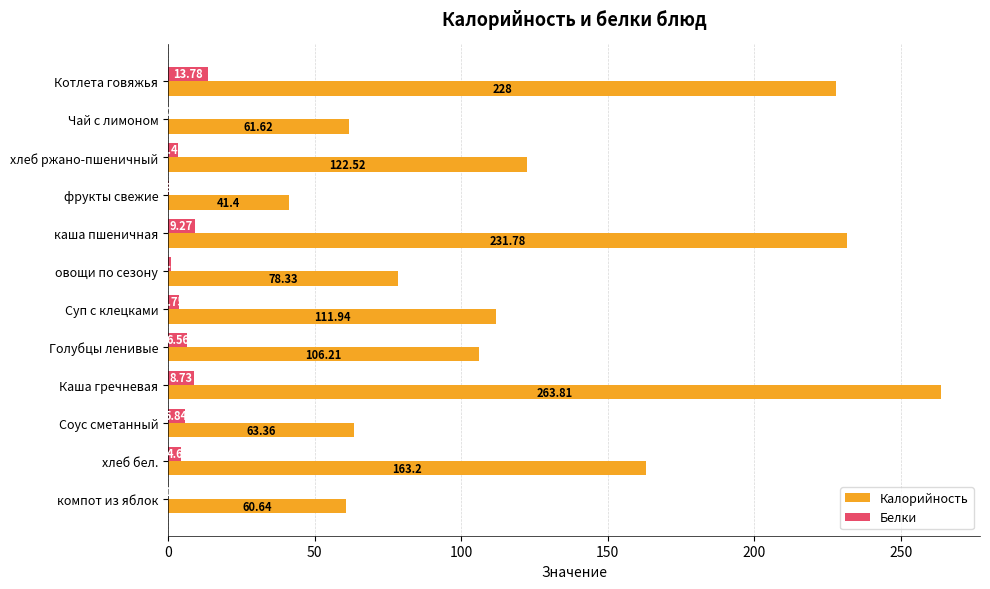

Which series changed the most between каша пшеничная and овощи по сезону?

Калорийность